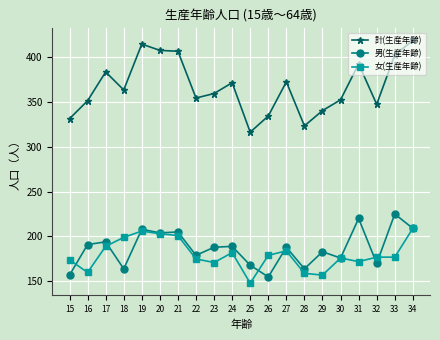

How many series are shown in this chart?

3